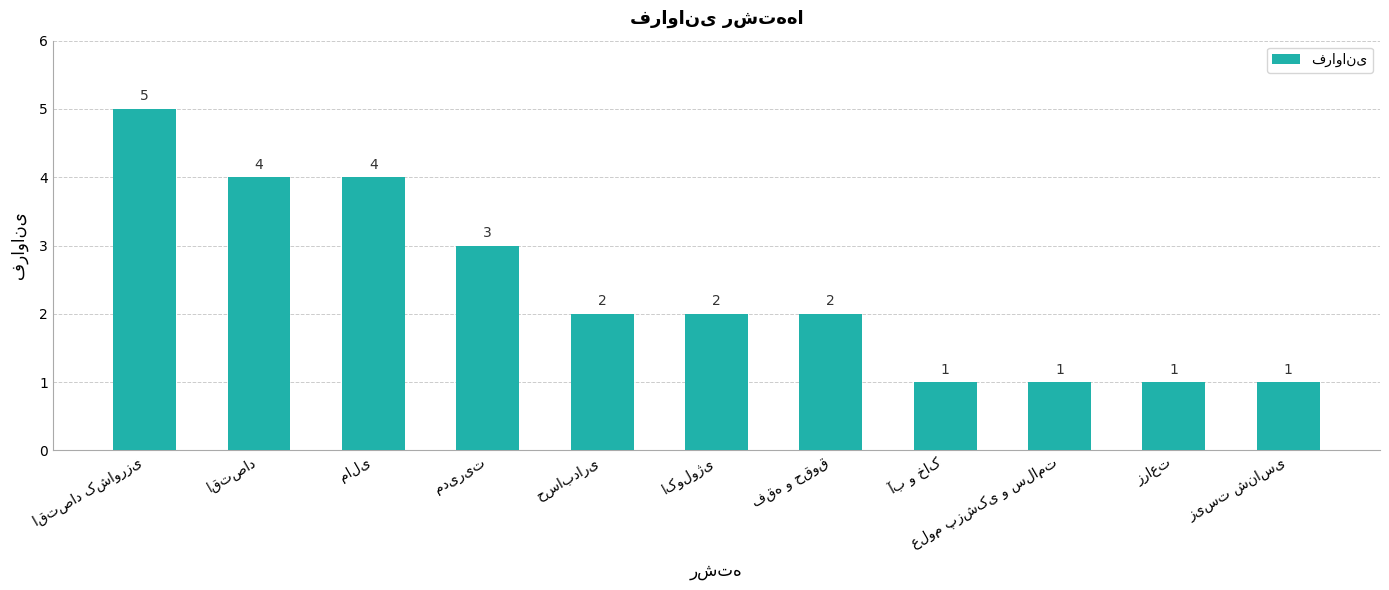

What is the average value?

2